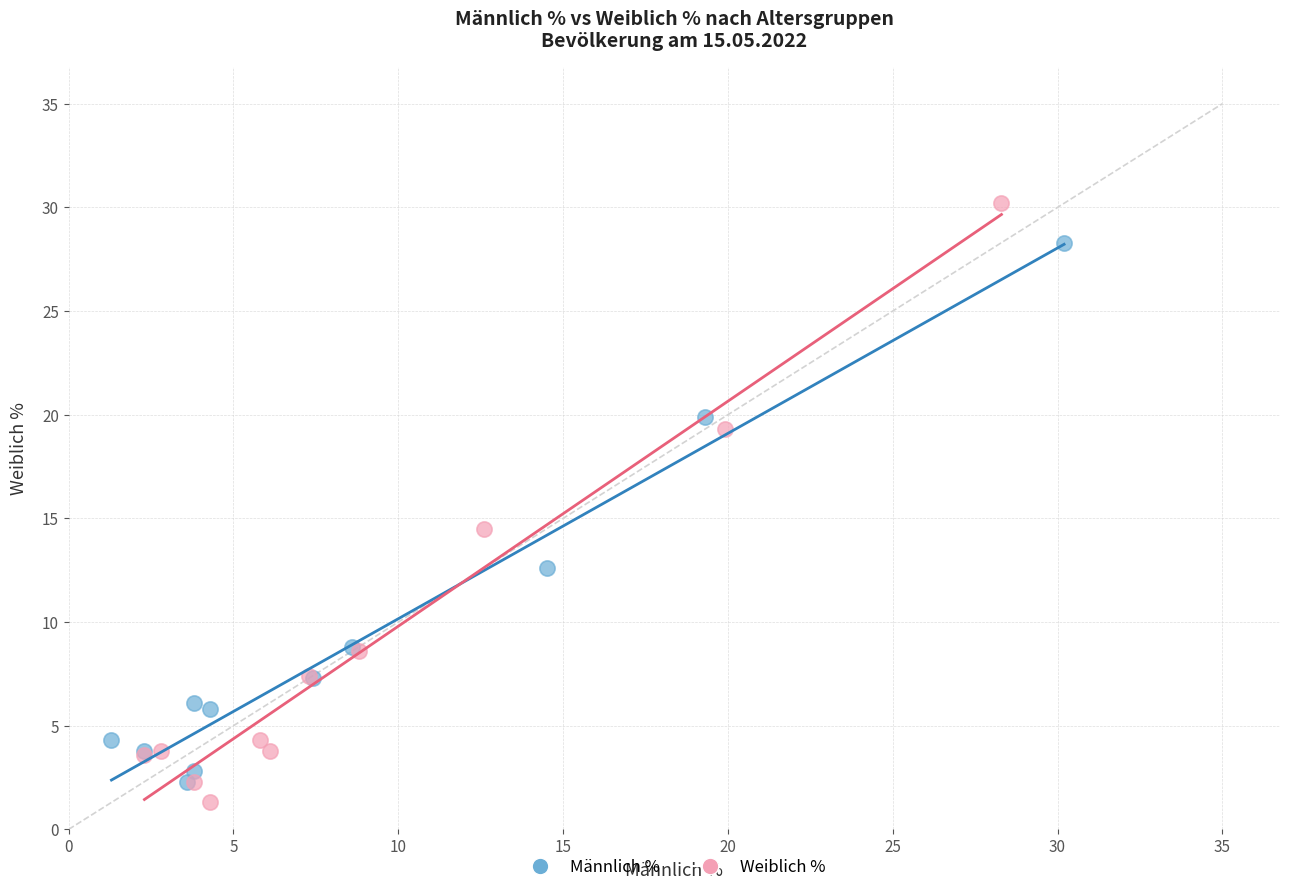

Which series has the widest spread of Y values?

Weiblich %